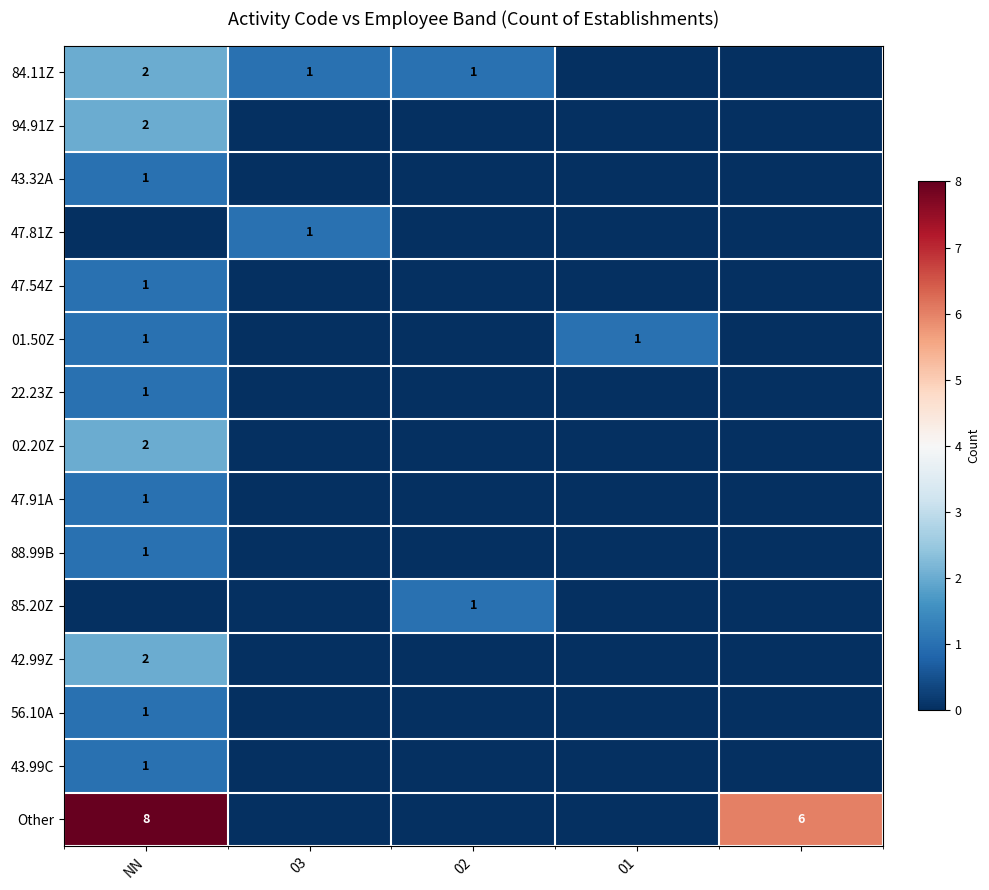

What is the maximum value for 47.91A?

1